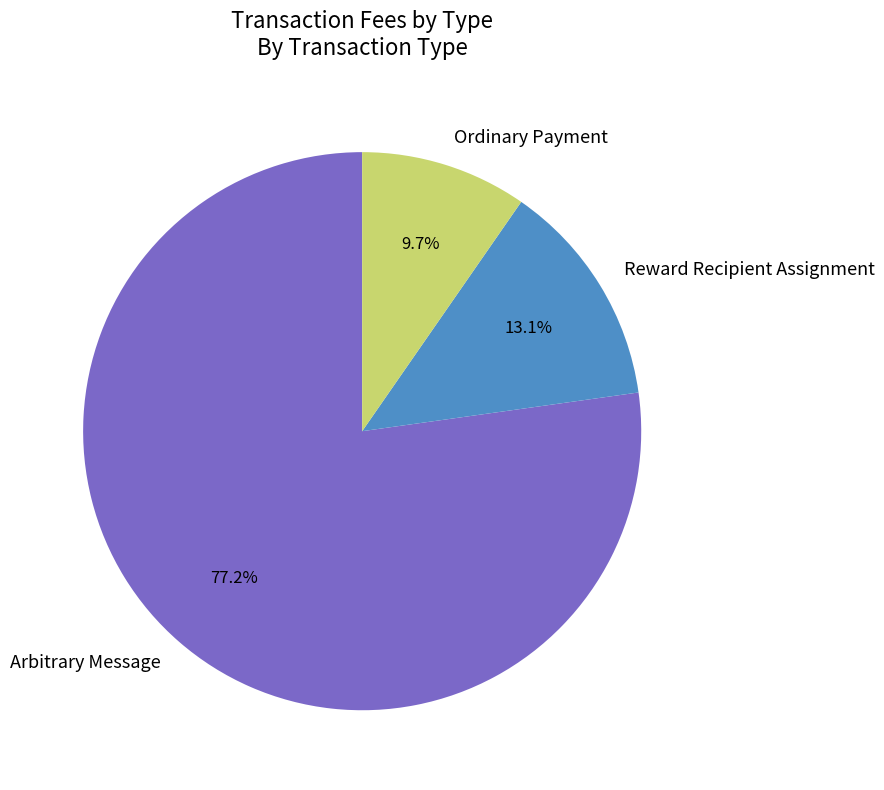

How many slices are in this pie chart?

3